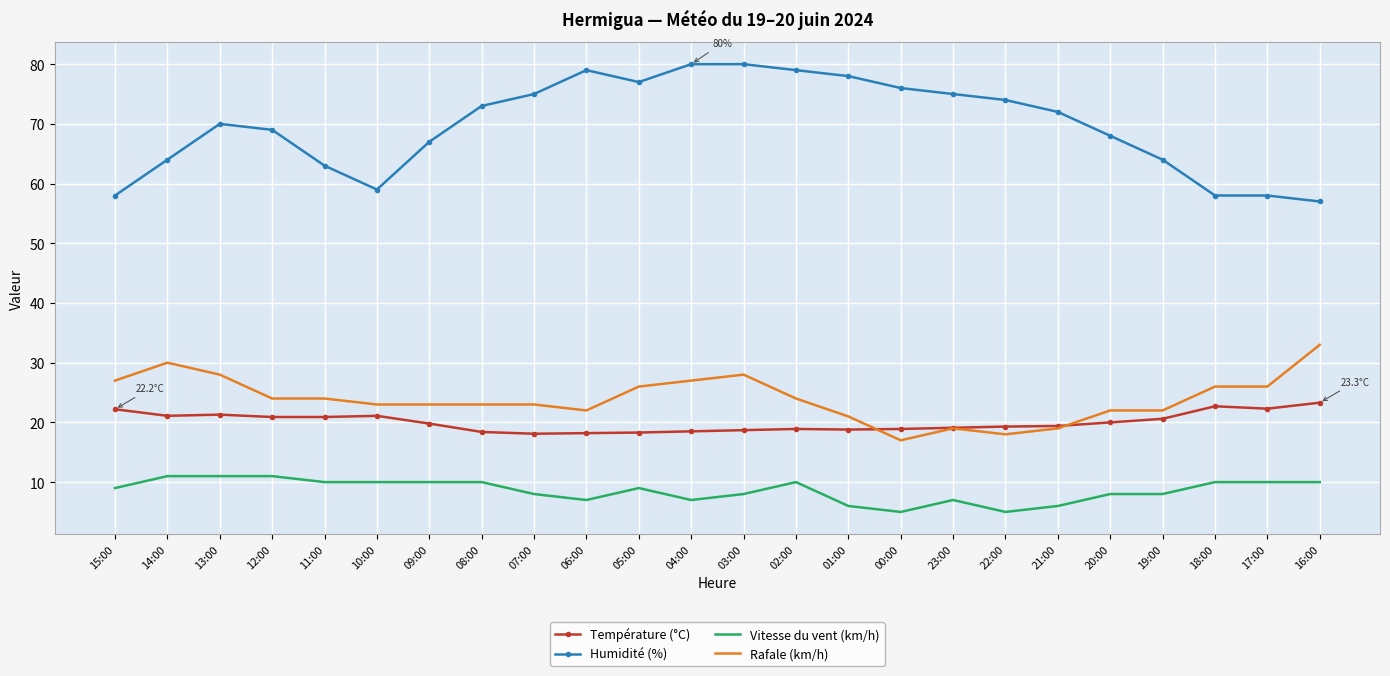

Rank the series by their maximum value, from lowest to highest.

Vitesse du vent (km/h), Température (°C), Rafale (km/h), Humidité (%)